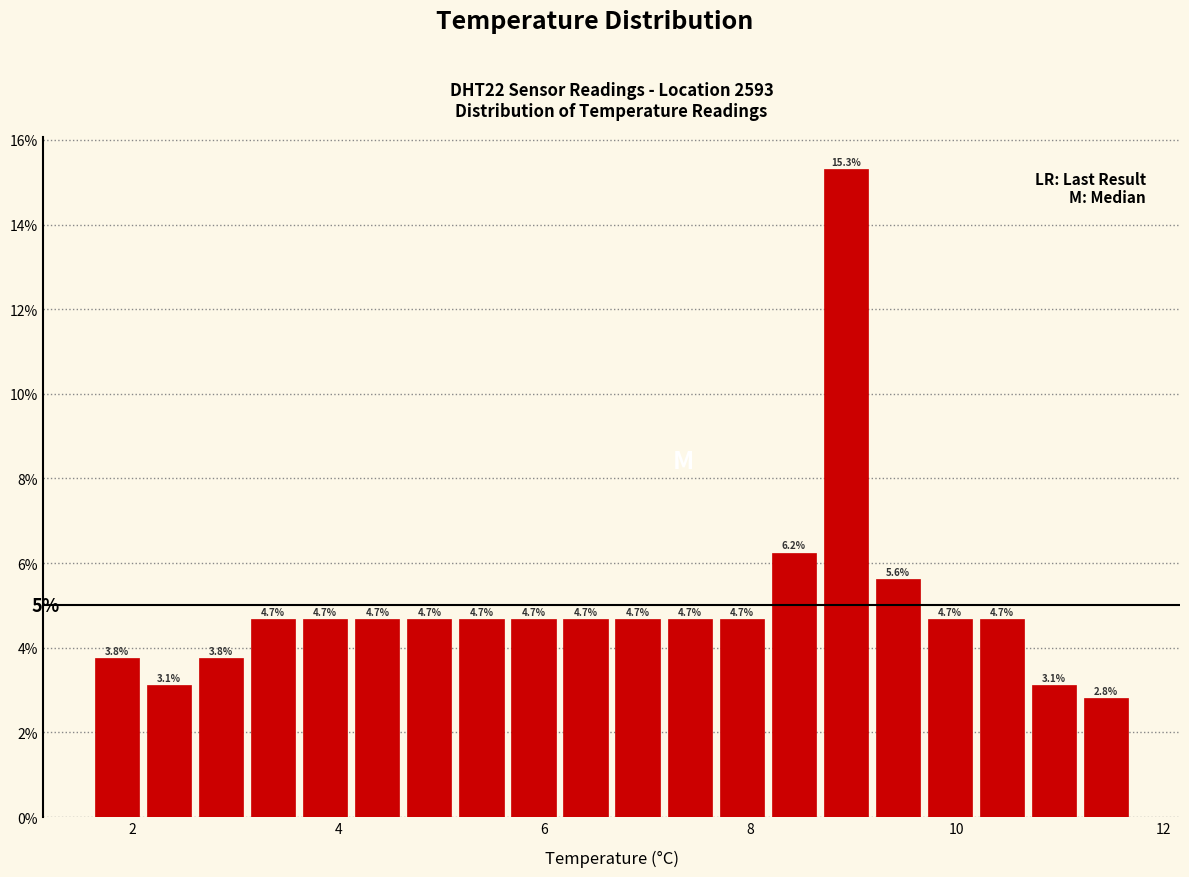

Read against the x-axis, roughly where is the centre of the tallest bar?

9.0